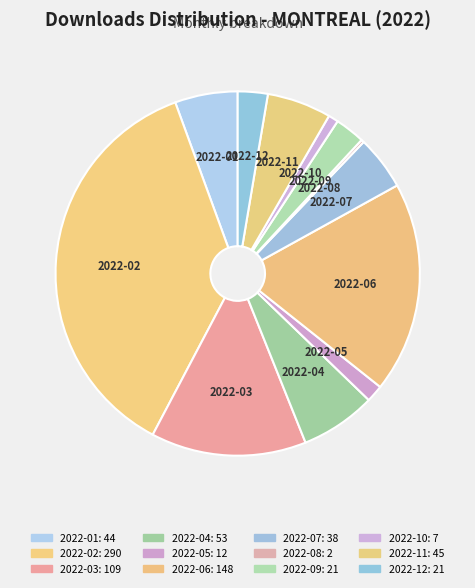

To the nearest percent, what is the difference between the 2022-09 and 2022-01 slice percentages?

3%